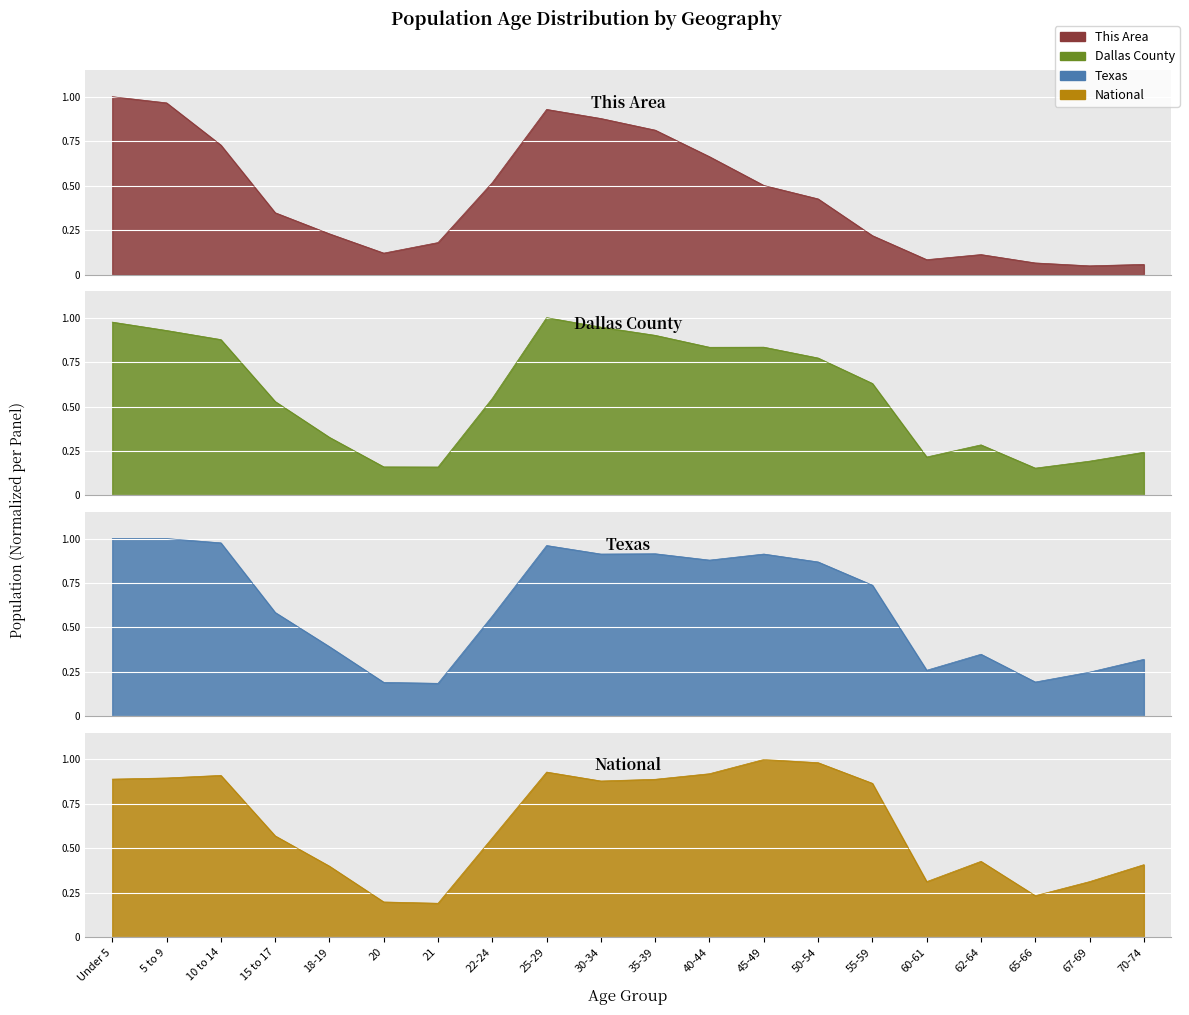

Is it true that Dallas County equals 0.1 at 65-66?

False